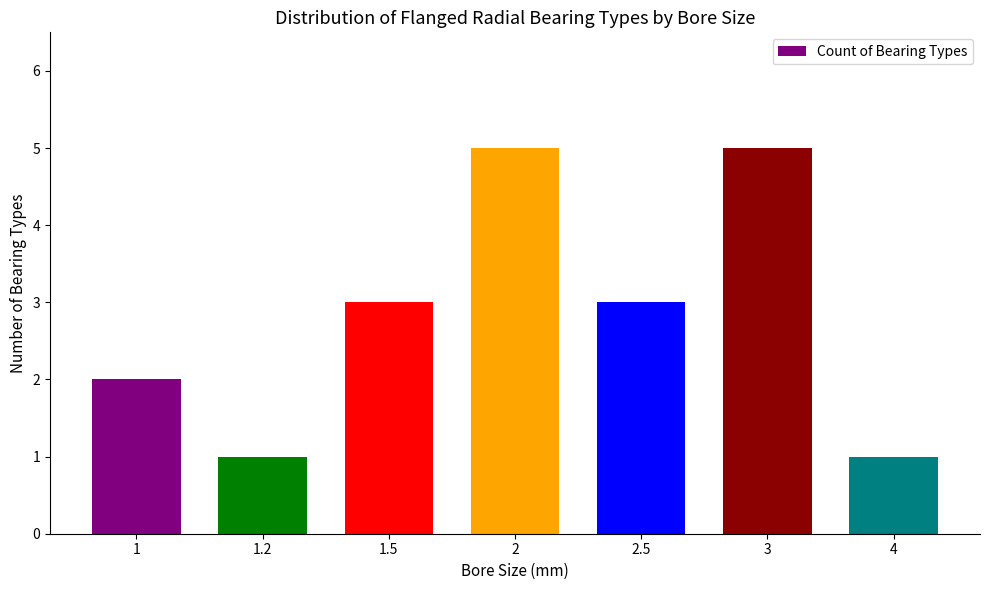

How many categories are shown in the chart?

7